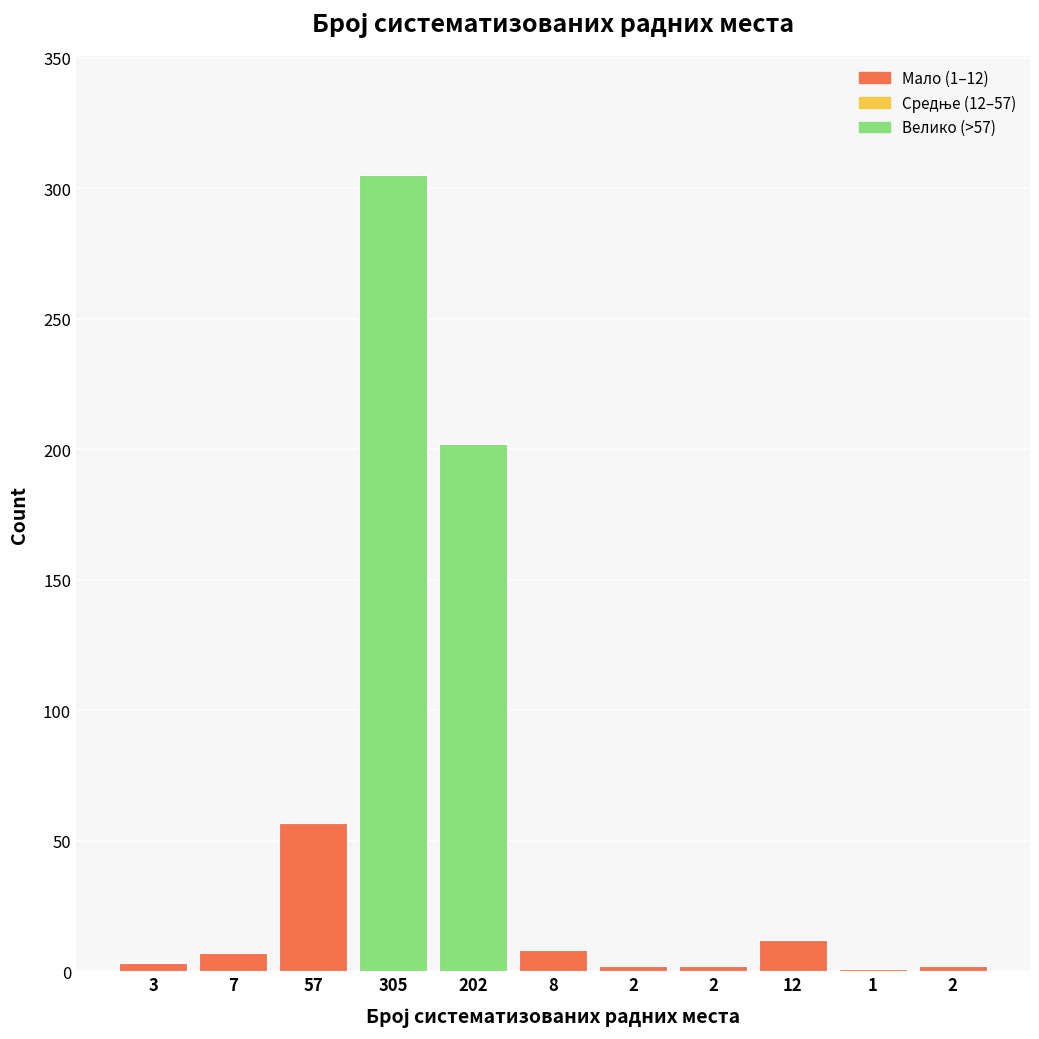

Are the bars horizontal?

No